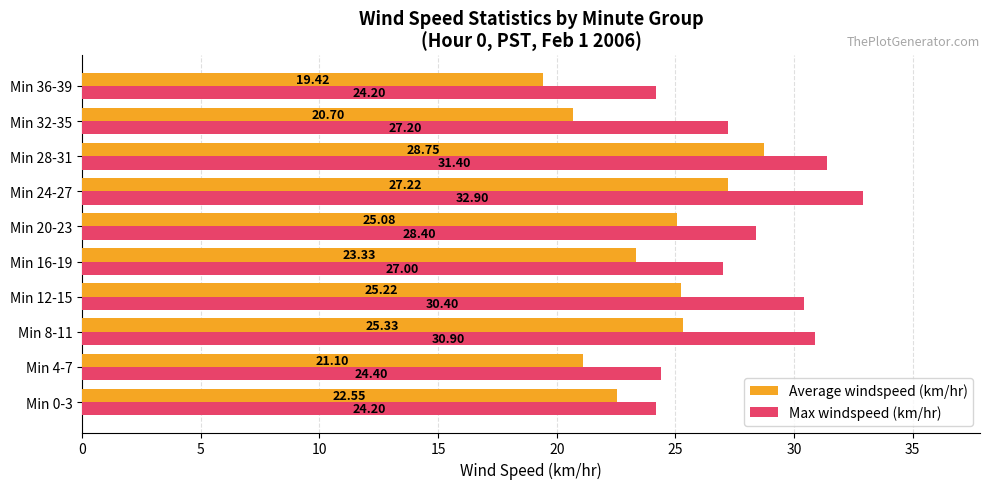

Which series has the widest spread of values?

Average windspeed (km/hr)